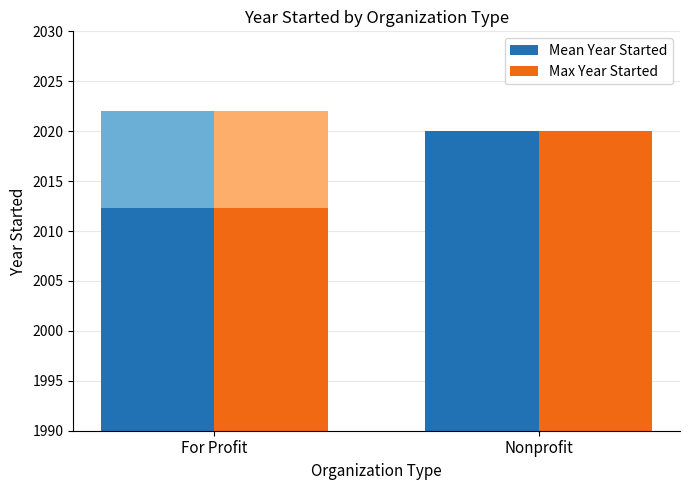

Reading left to right, what are all the values shown in this chart?

Mean Year Started: For Profit=2012.3	Nonprofit=2020.0
Max Year Started: For Profit=2012.3	Nonprofit=2020.0